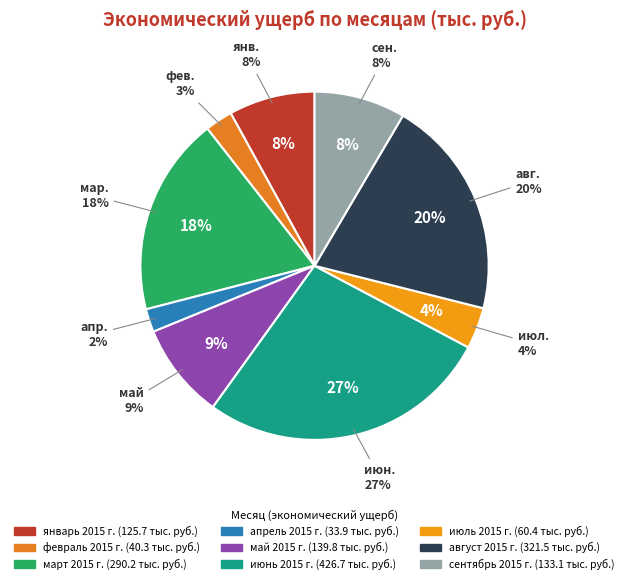

To the nearest percent, what is the difference between the largest and smallest slice percentages?

25%